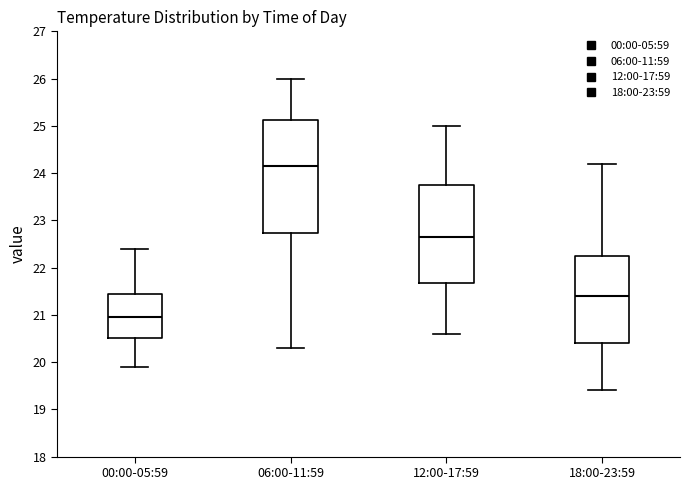

Reading left to right, transcribe this box plot: for each box, give where its median line is, the range the box spans, and where its two whiskers end, as read against the y-axis. The values are not printed on the chart, so give them approximately, as read against the axis.

00:00-05:59: median 21.0, box 20.5 to 21.5, whiskers 19.9 to 22.4
06:00-11:59: median 24.2, box 22.7 to 25.1, whiskers 20.3 to 26.0
12:00-17:59: median 22.7, box 21.7 to 23.8, whiskers 20.6 to 25.0
18:00-23:59: median 21.4, box 20.4 to 22.3, whiskers 19.4 to 24.2